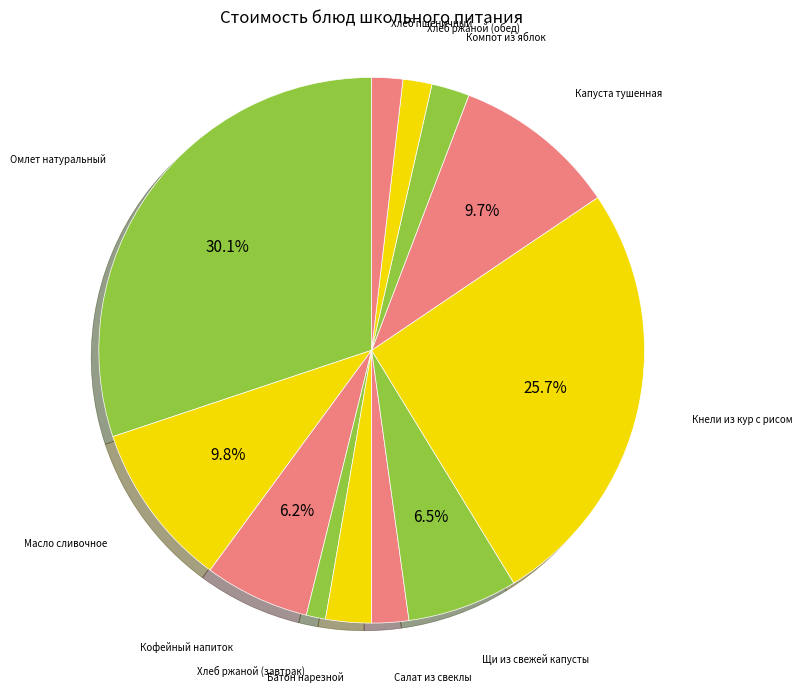

To the nearest percent, what is the average slice percentage?

8%